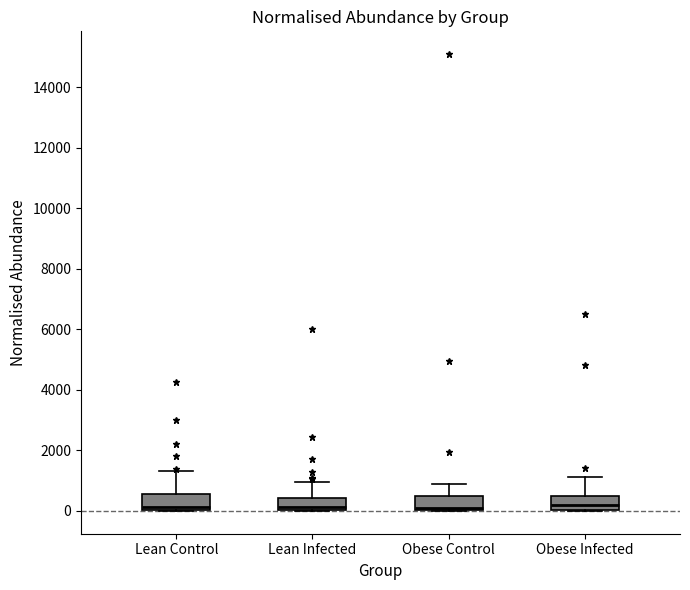

Where does the median line of the box for Obese Infected sit on the y-axis? The values are not printed on the chart, so give them approximately, as read against the axis.

200